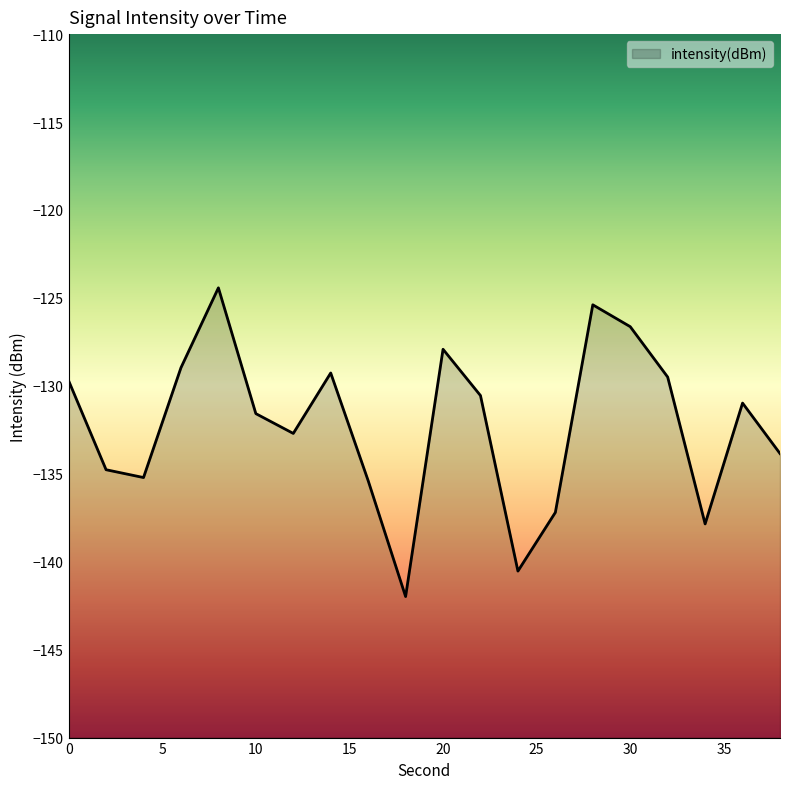

Is it true that the value at 2 is -134.8?

True